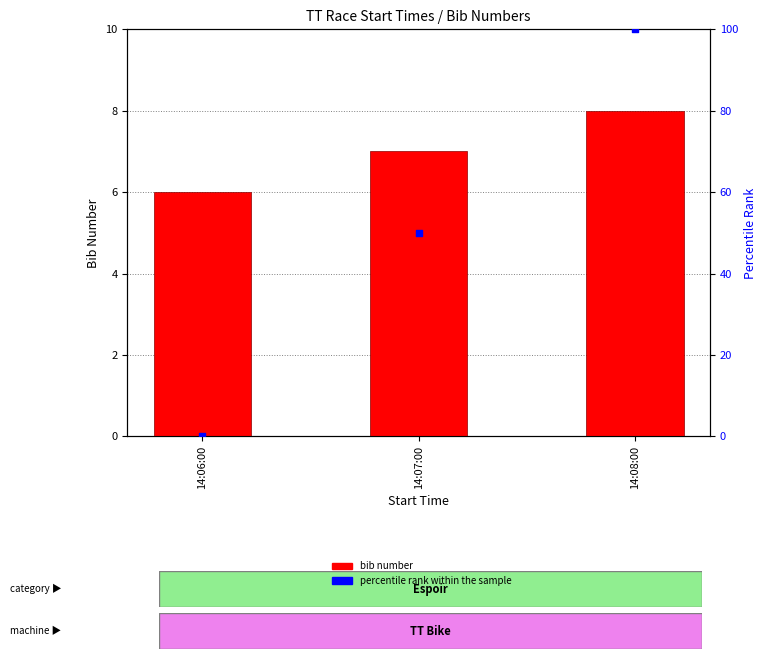

What are all the series names shown in the legend?

bib number, percentile rank within the sample